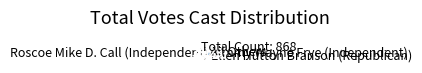

Does any single category account for the majority?

No